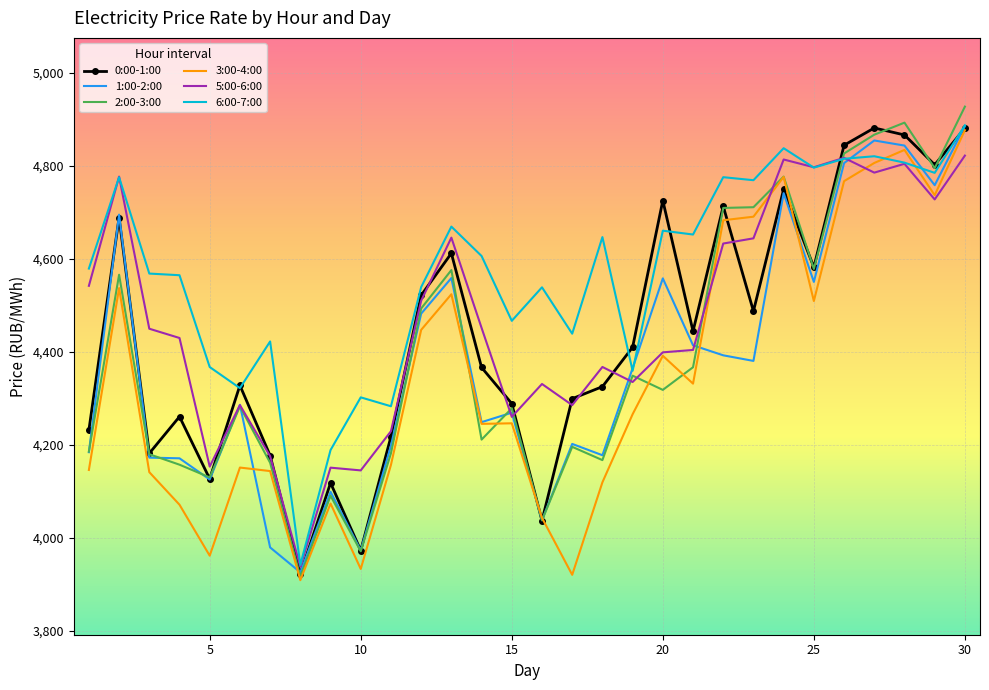

What are all the series names shown in the legend?

0:00-1:00, 1:00-2:00, 2:00-3:00, 3:00-4:00, 5:00-6:00, 6:00-7:00